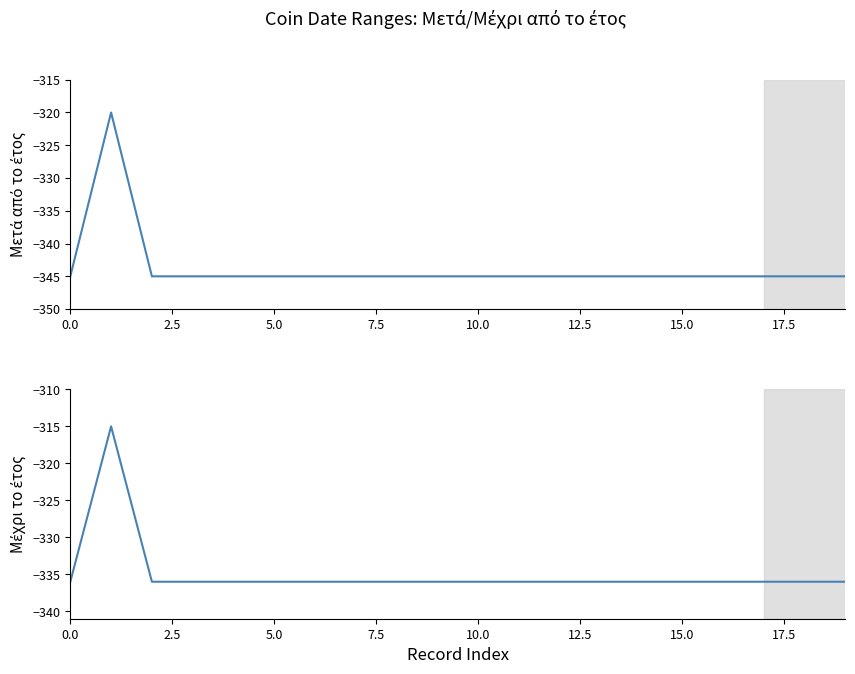

How many data points does each series have?

20